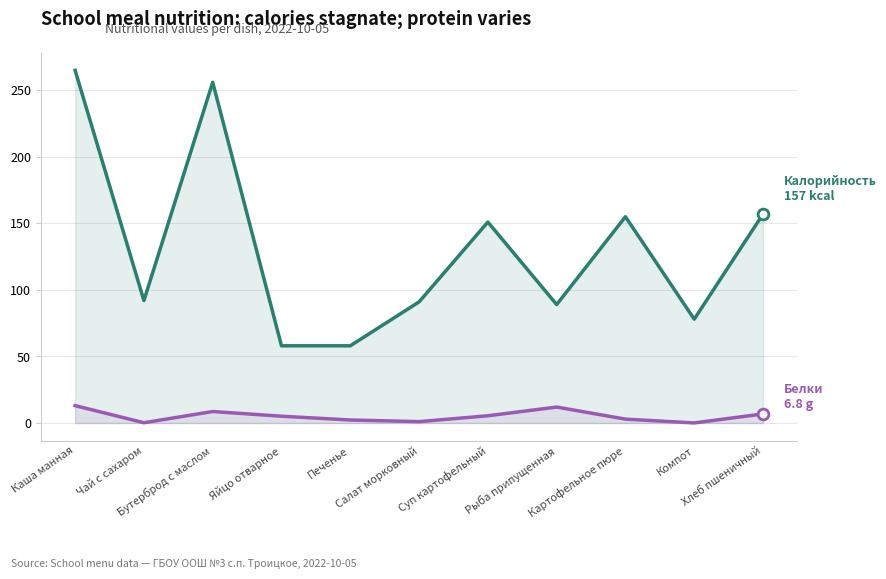

Which series has the widest spread of Y values?

Калорийность